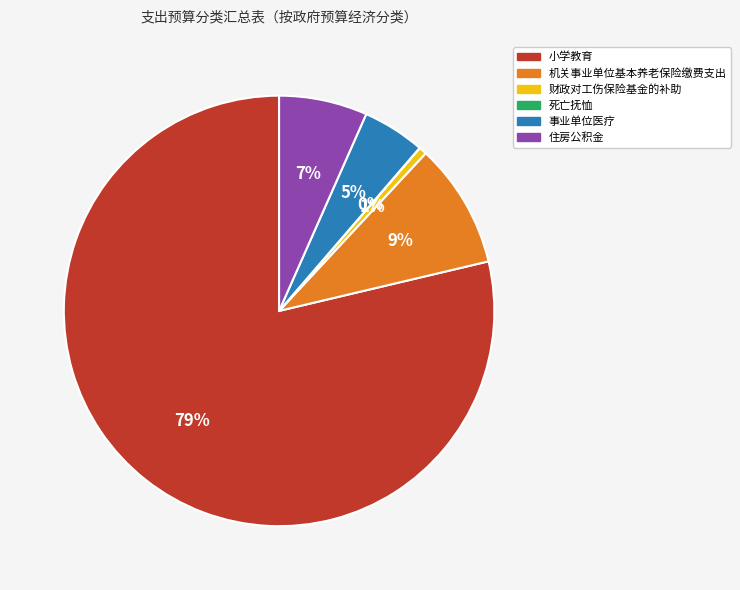

Is it true that 财政对工伤保险基金的补助 is 1% of the pie?

True